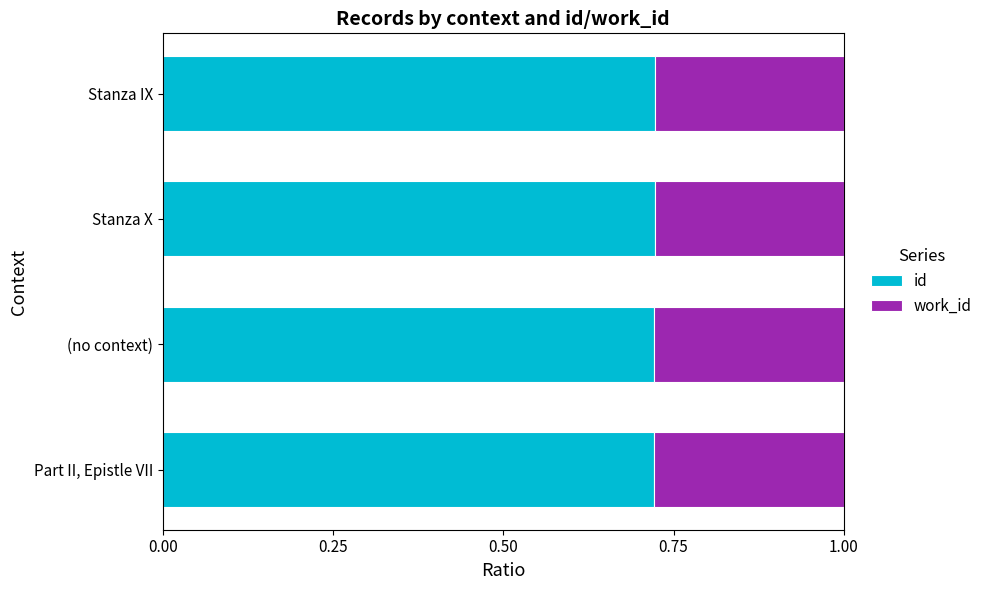

What is the sum of all id values?

2.9